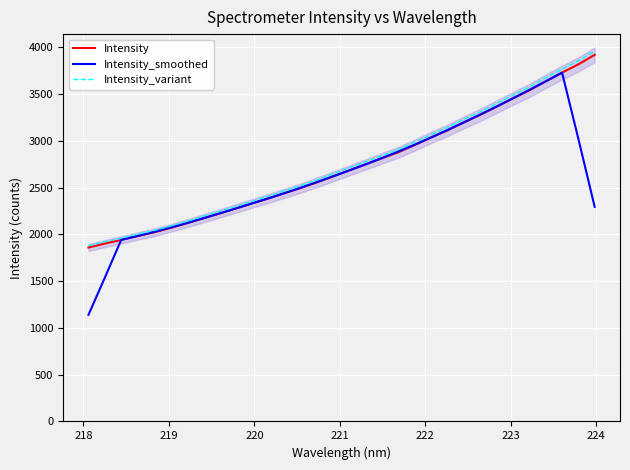

True or false: Intensity_smoothed and Intensity_variant cross at least once.

False